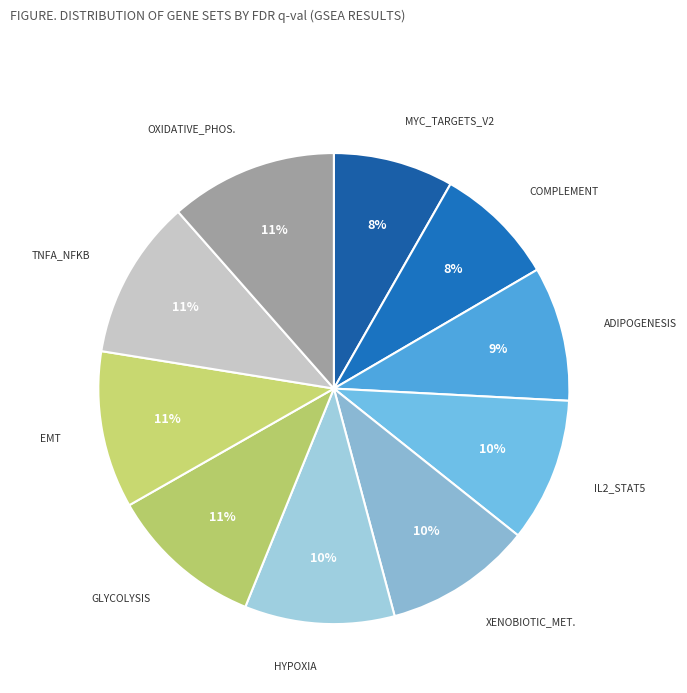

How many slices are in this pie chart?

10